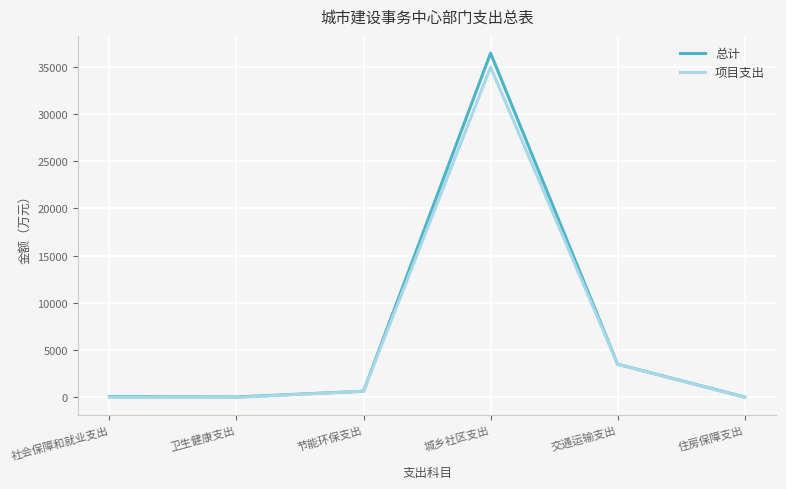

The 项目支出 series shows -16928.9 at 卫生健康支出. True or false?

False